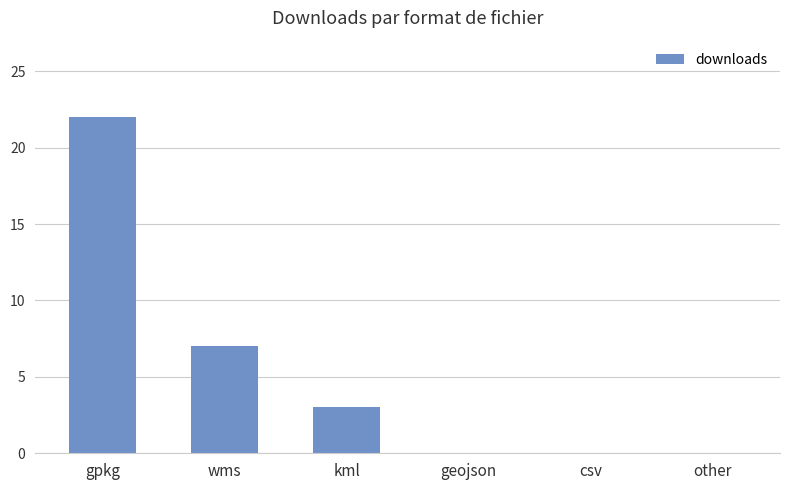

What is the change in value from kml to geojson?

-3